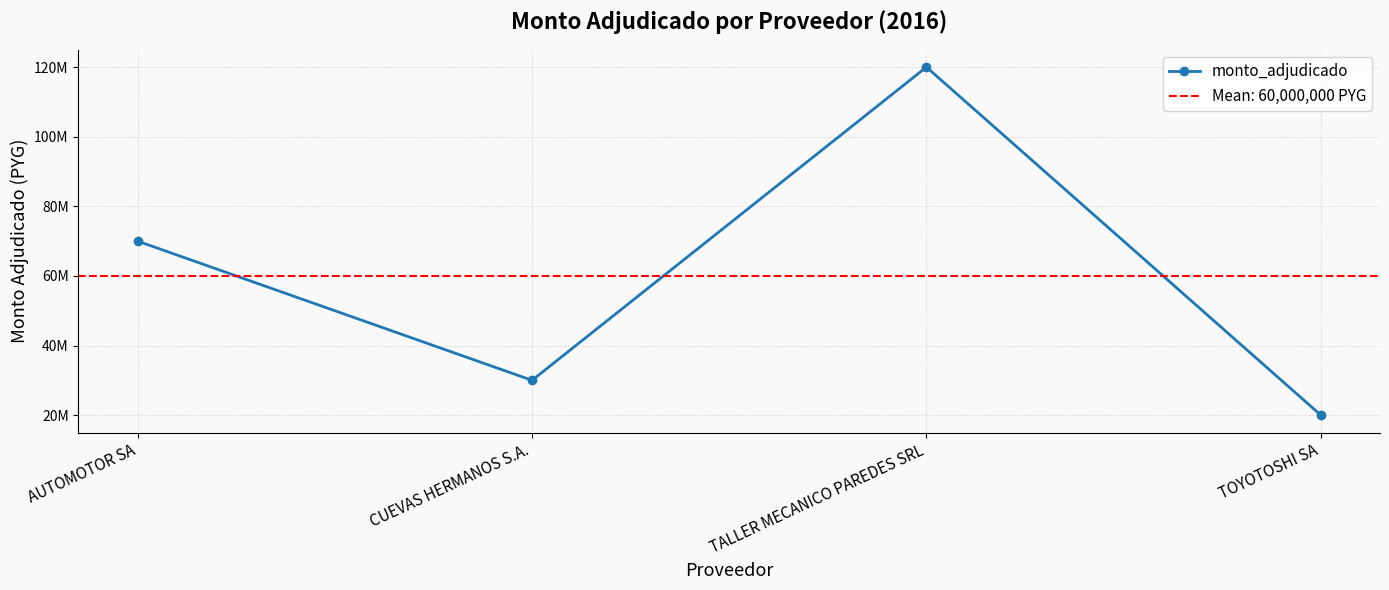

Does the chart display data point markers on the line(s)?

Yes